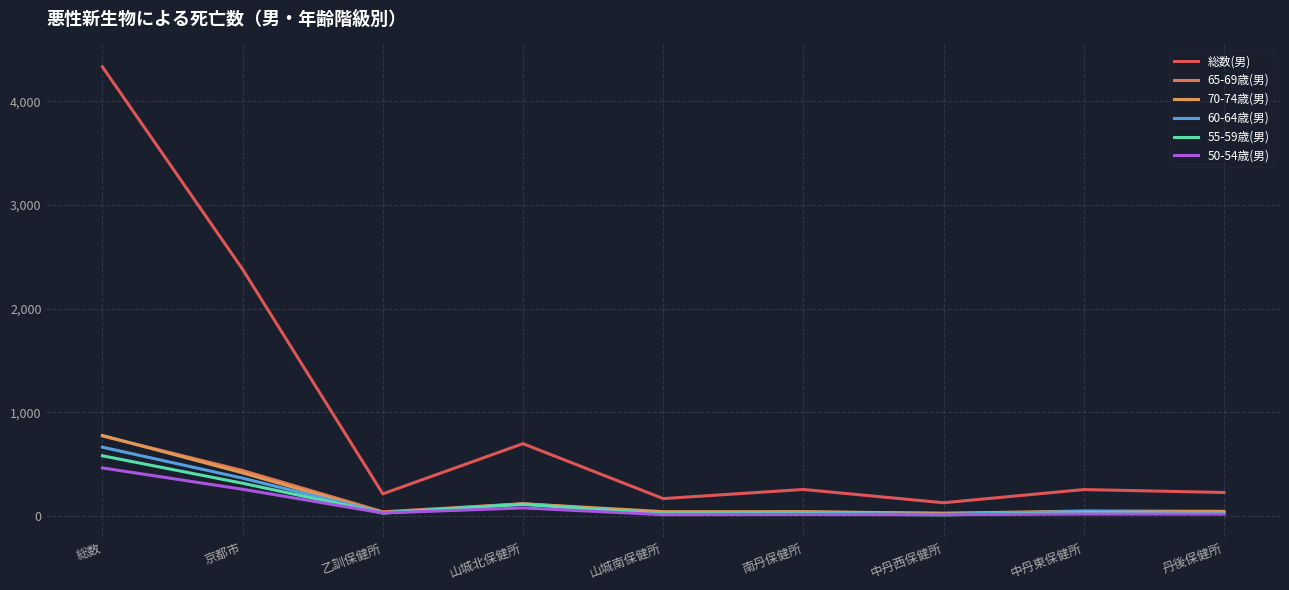

Where does the 55-59歳(男) series first go above 30?

総数